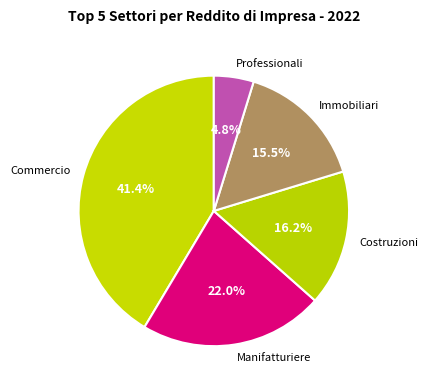

How many segments does this pie chart have?

5